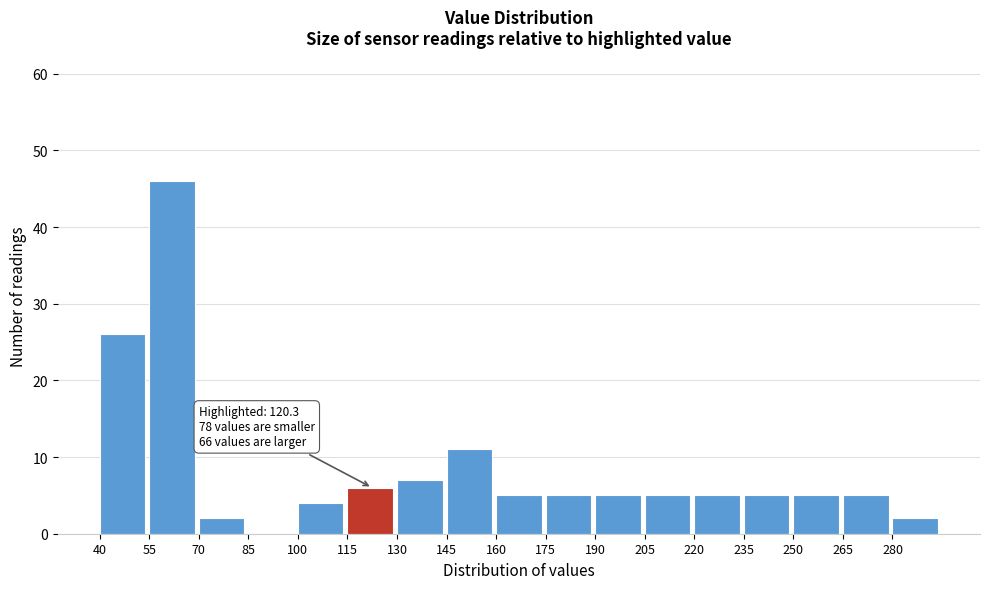

Over which range of the x-axis is the bar tallest?

55 to 70